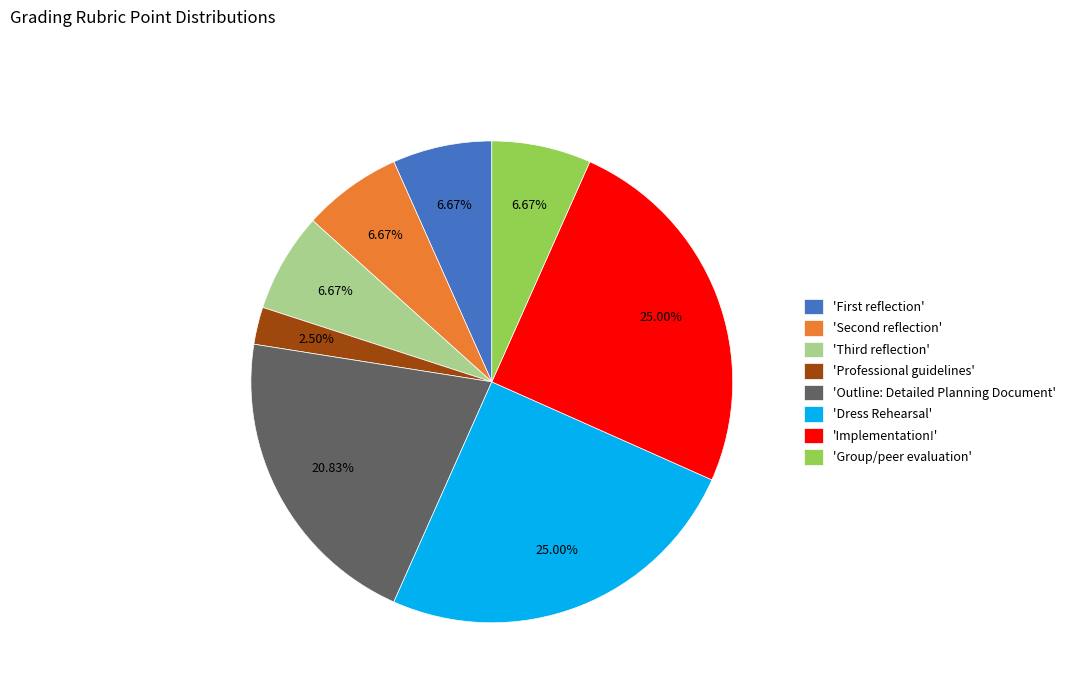

Does any single category account for the majority?

No